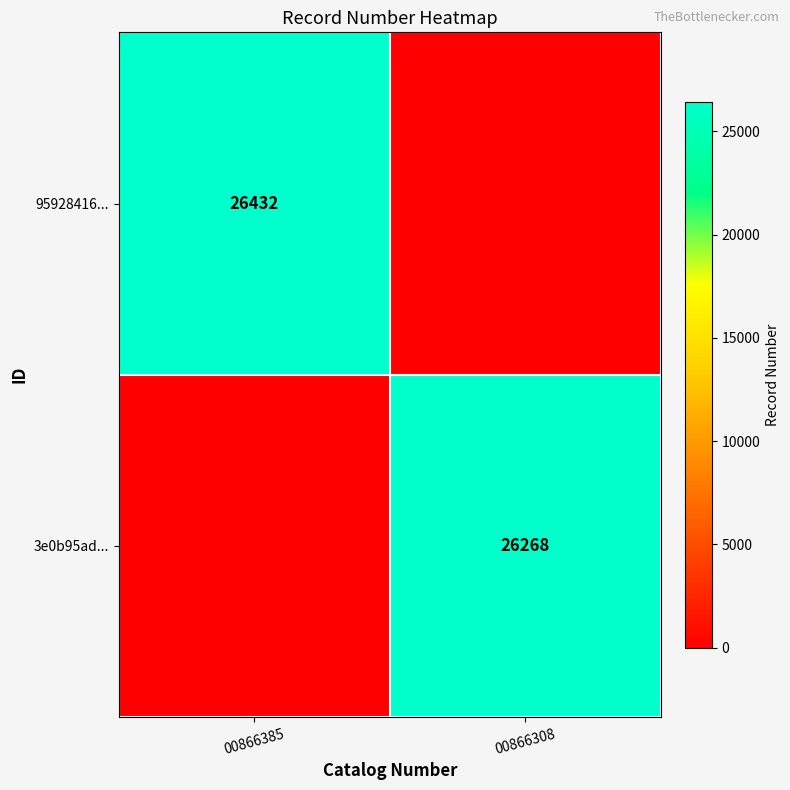

Is the value of 95928416... at 00866385 greater than the value of 3e0b95ad... at 00866308?

Yes